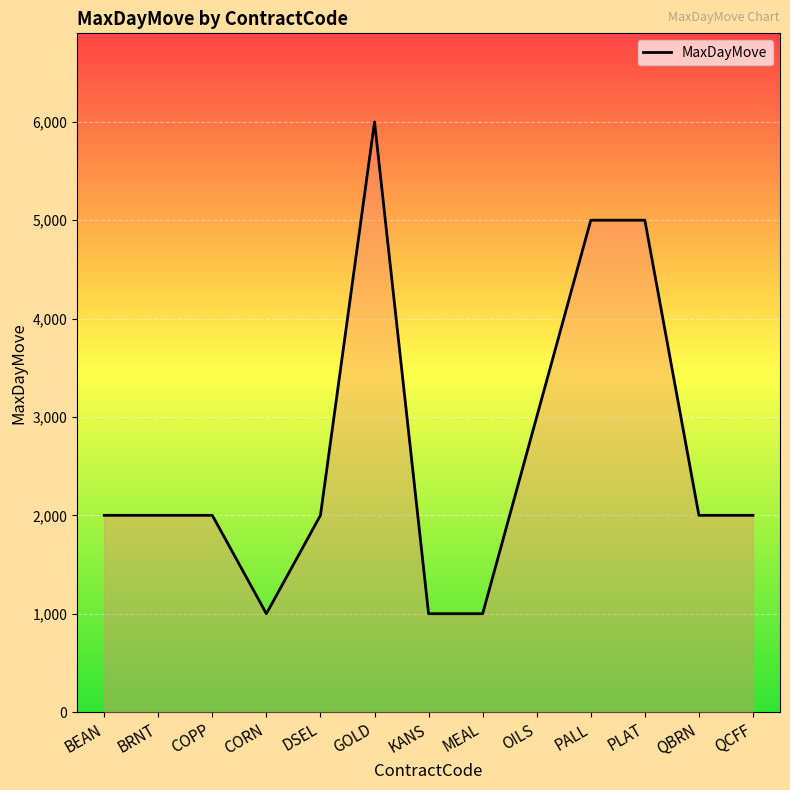

How many series are shown in this chart?

1